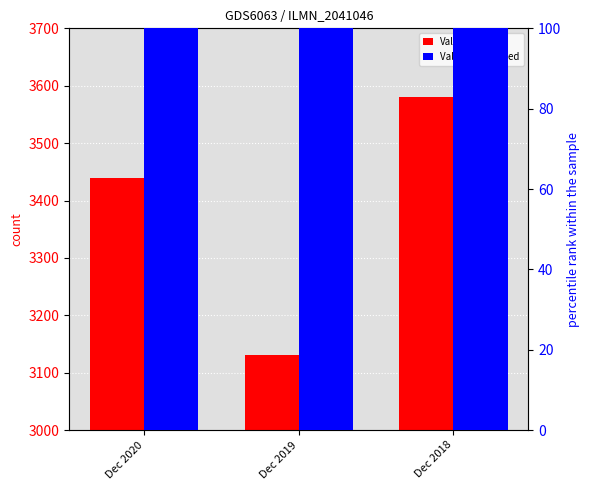

What is the sum of all Value as reported values?

10150